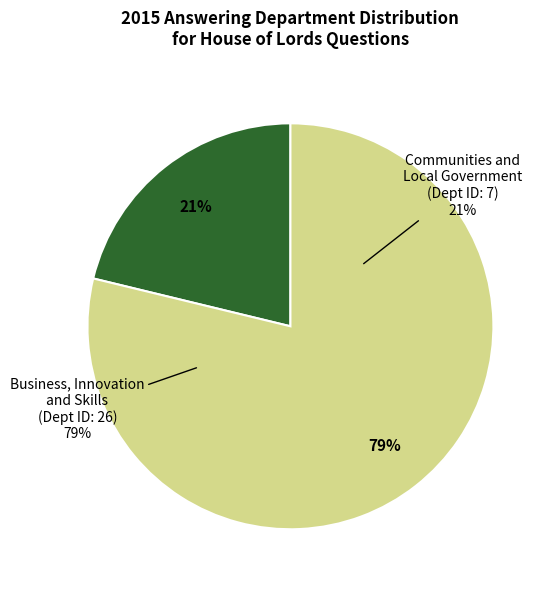

Which slice is the smallest?

Communities and Local Government